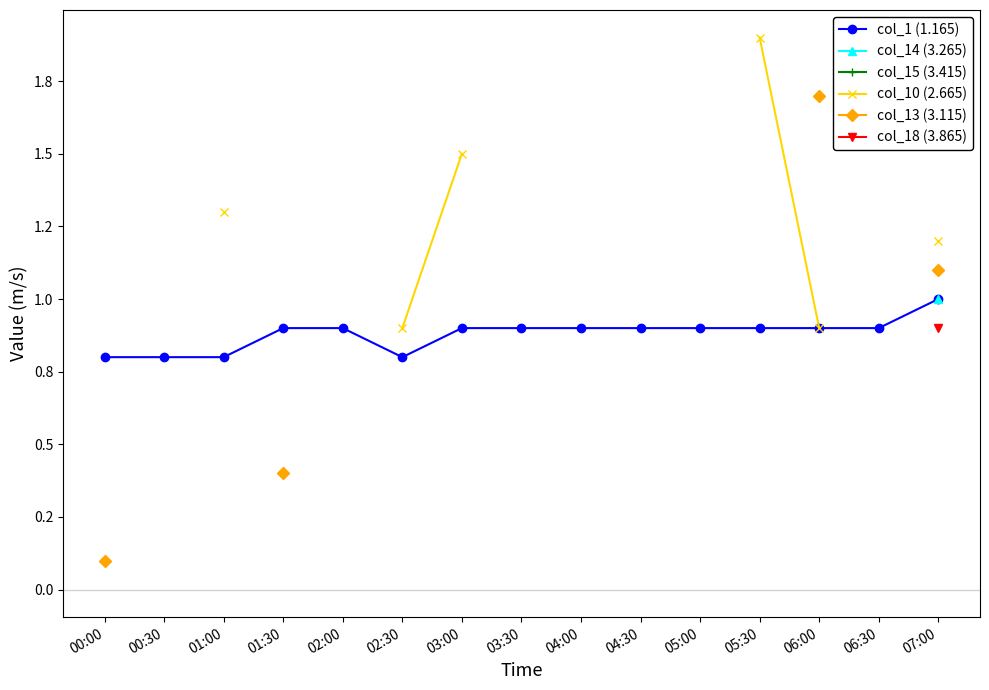

How many lines are shown in the chart?

6